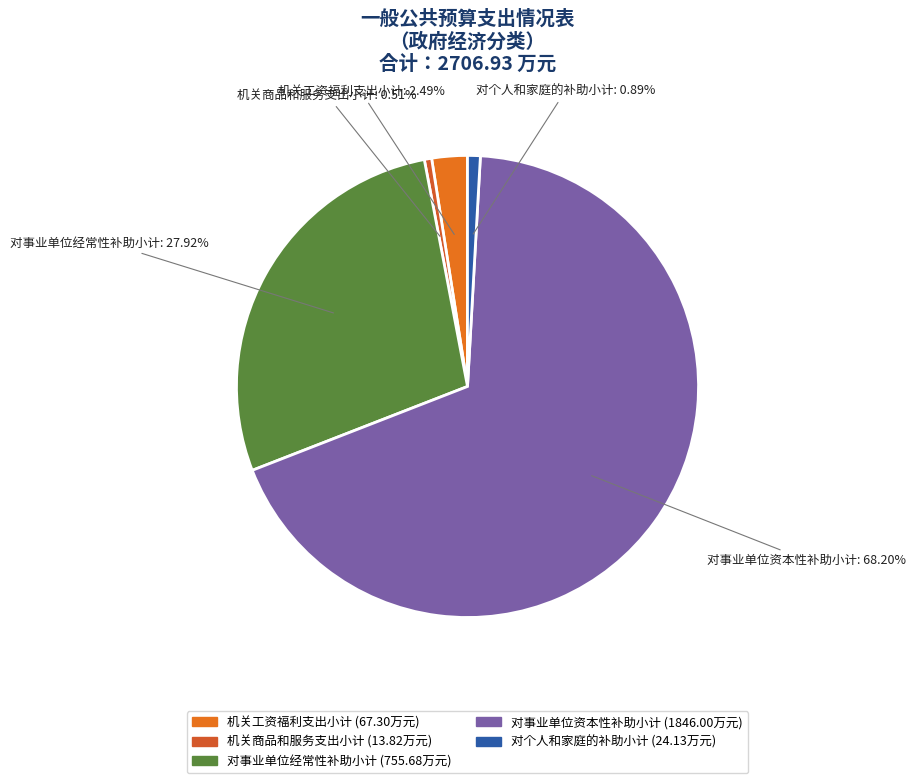

Which category has the biggest portion of the pie?

对事业单位资本性补助小计